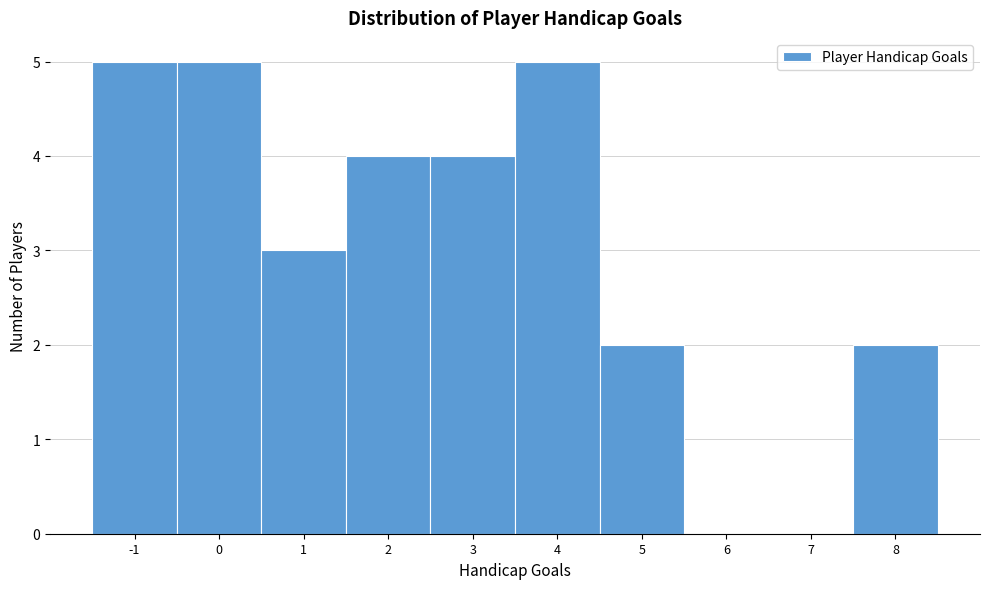

Reading left to right, transcribe this chart: for each bar, give the range it covers on the x-axis and its height. The values are not printed on the chart, so give them approximately, as read against the axis.

-1.5 to -0.5: 5
-0.5 to 0.5: 5
0.5 to 1.5: 3
1.5 to 2.5: 4
2.5 to 3.5: 4
3.5 to 4.5: 5
4.5 to 5.5: 2
5.5 to 6.5: 0
6.5 to 7.5: 0
7.5 to 8.5: 2